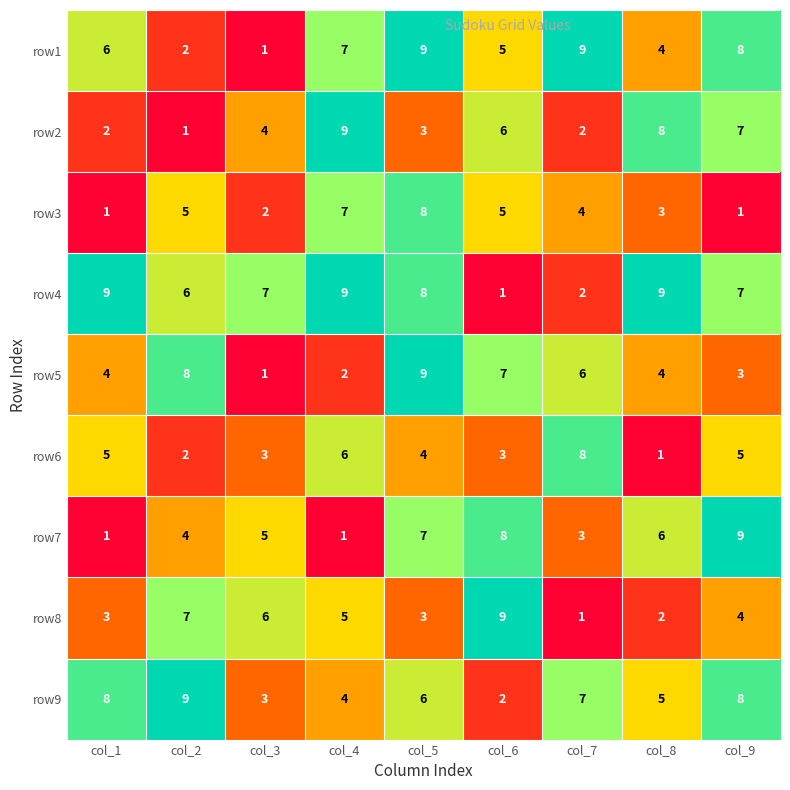

At which category is the sum across all series the highest?

col_5